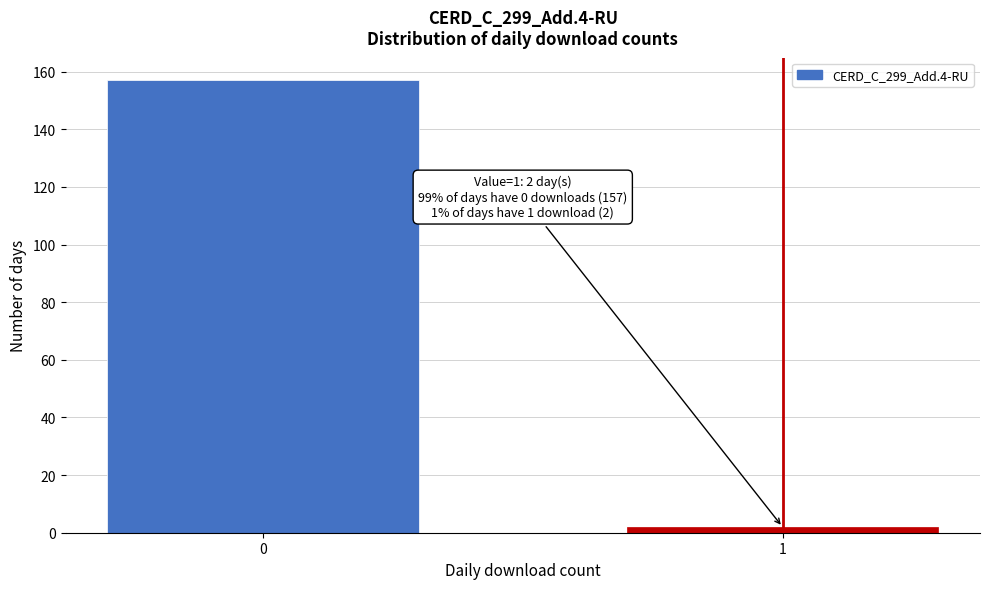

Reading right to left, extract all data points from this chart.

2	157